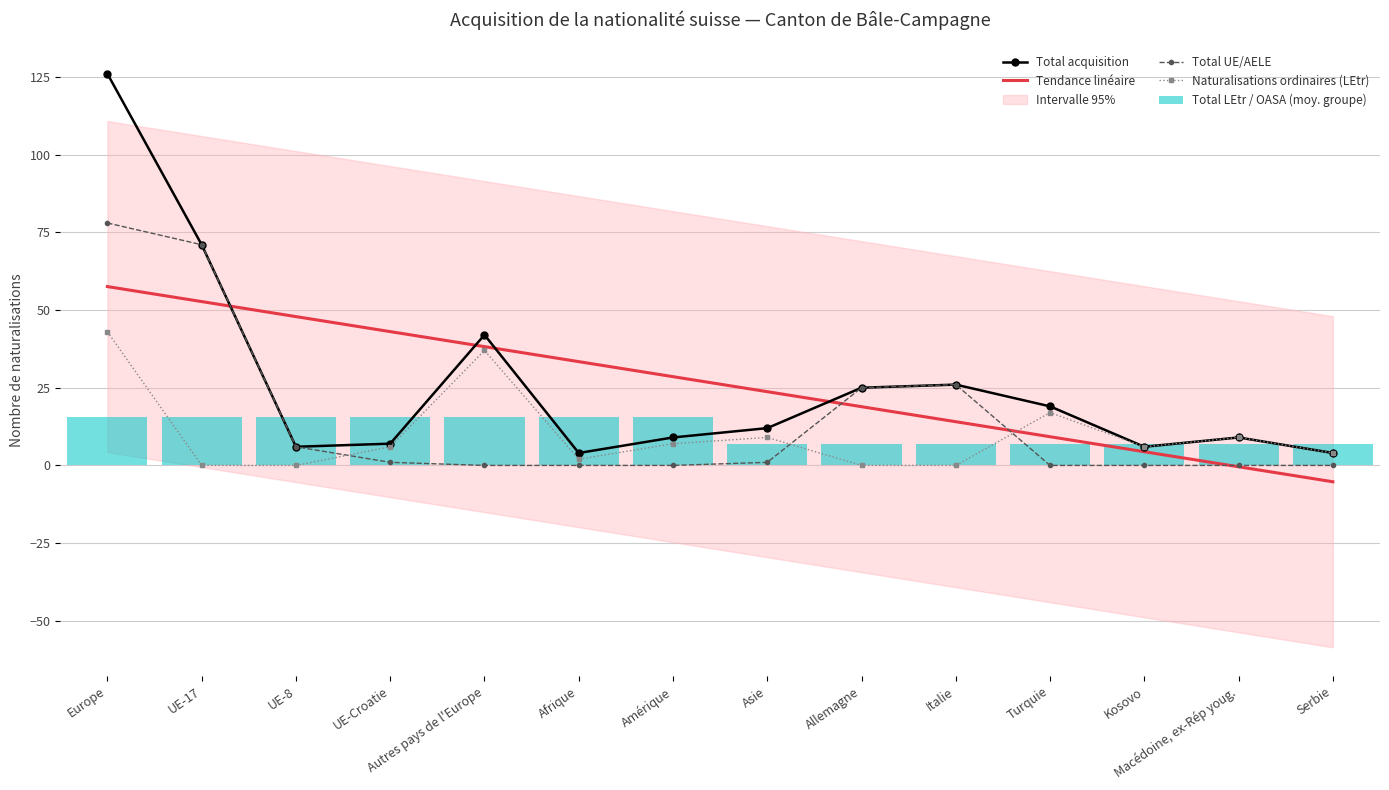

Read the Total LEtr / OASA (moy. groupe) value at Serbie.

7.0